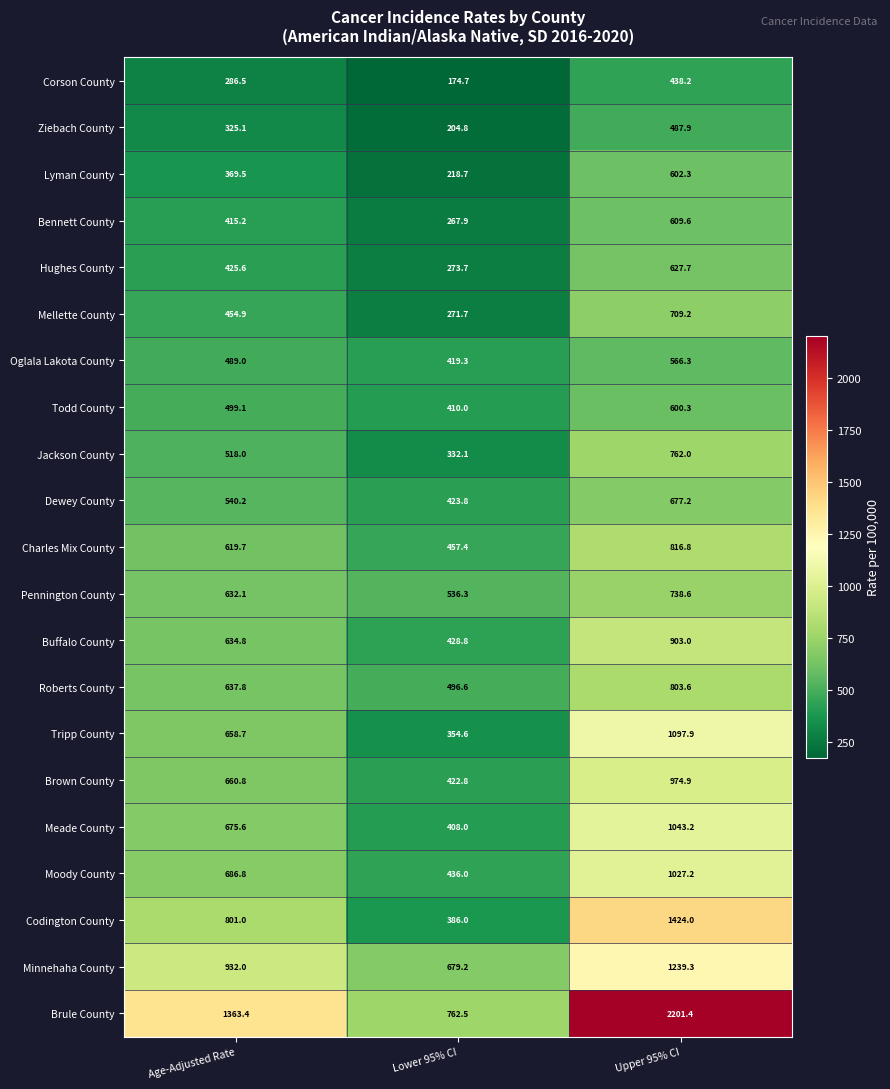

What is the spread (max minus min) of values at Upper 95% CI?

1763.2